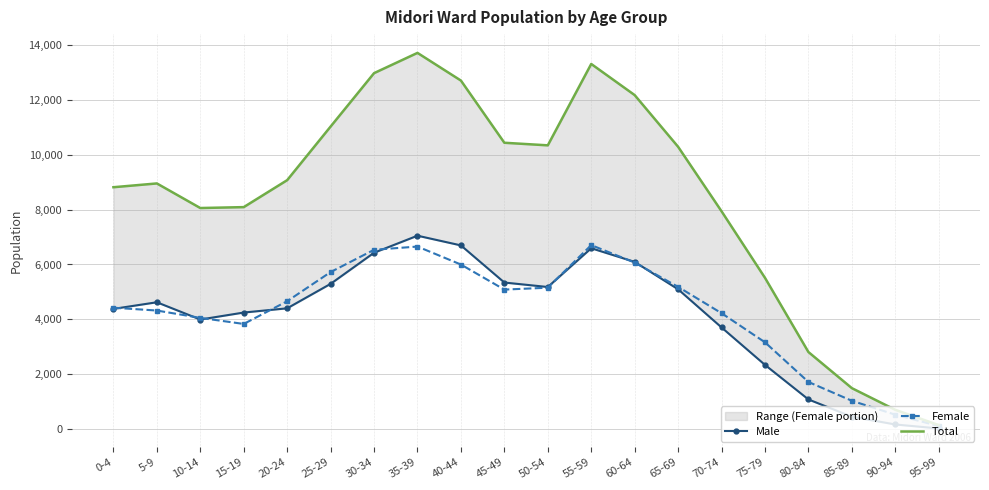

Is this an area chart (filled region under the line)?

No